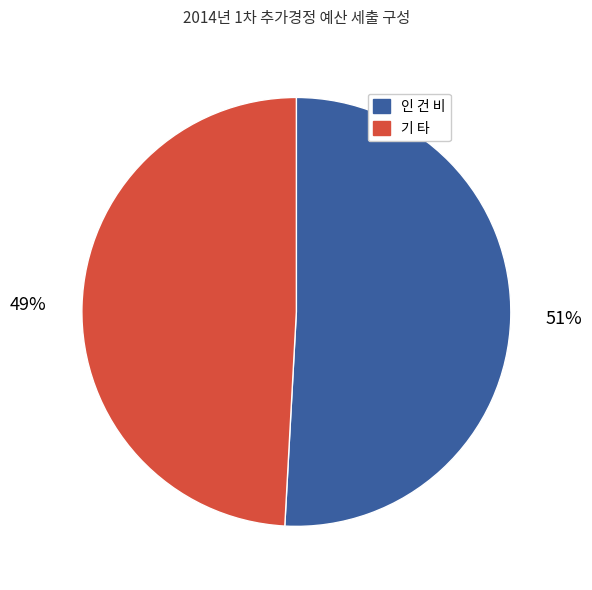

The 인 건 비 slice represents 39% of the pie. True or false?

False